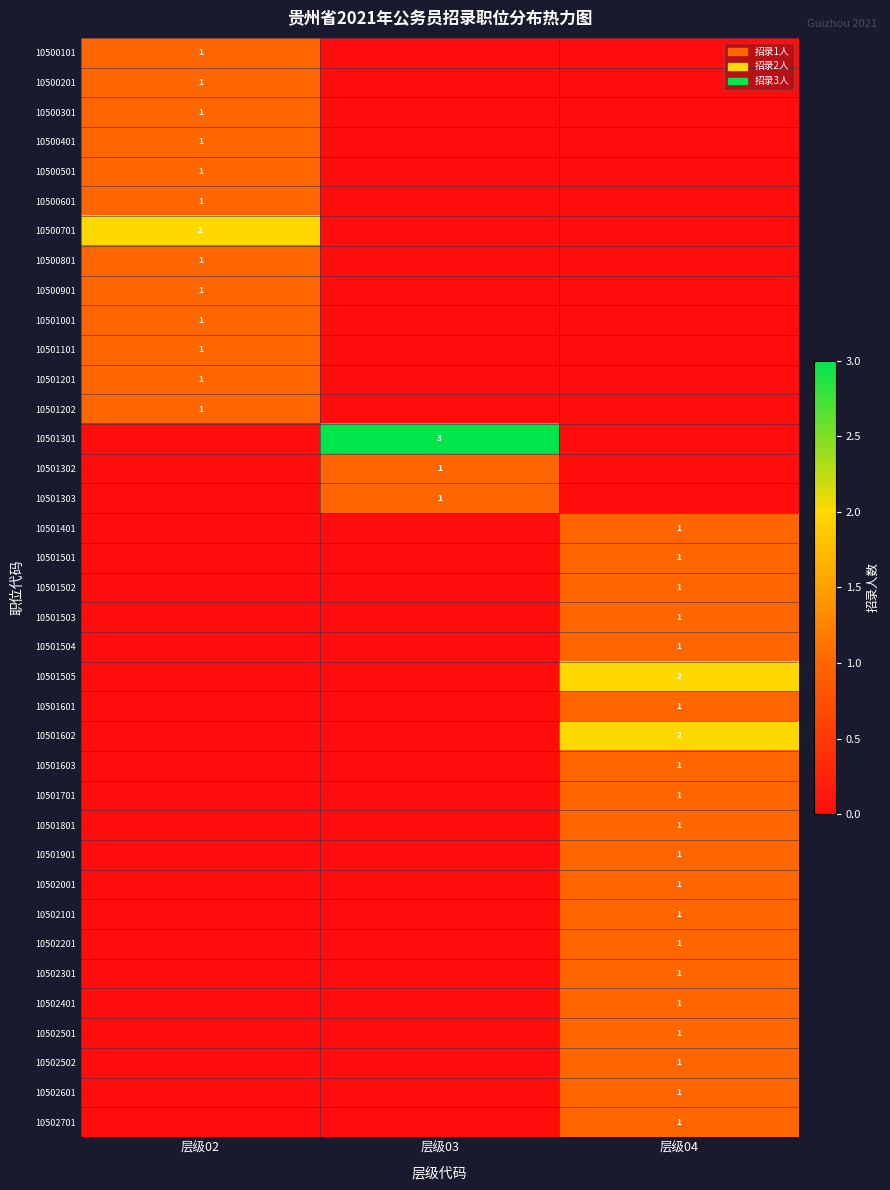

The value of 10501602 at 层级04 is 2. True or false?

True